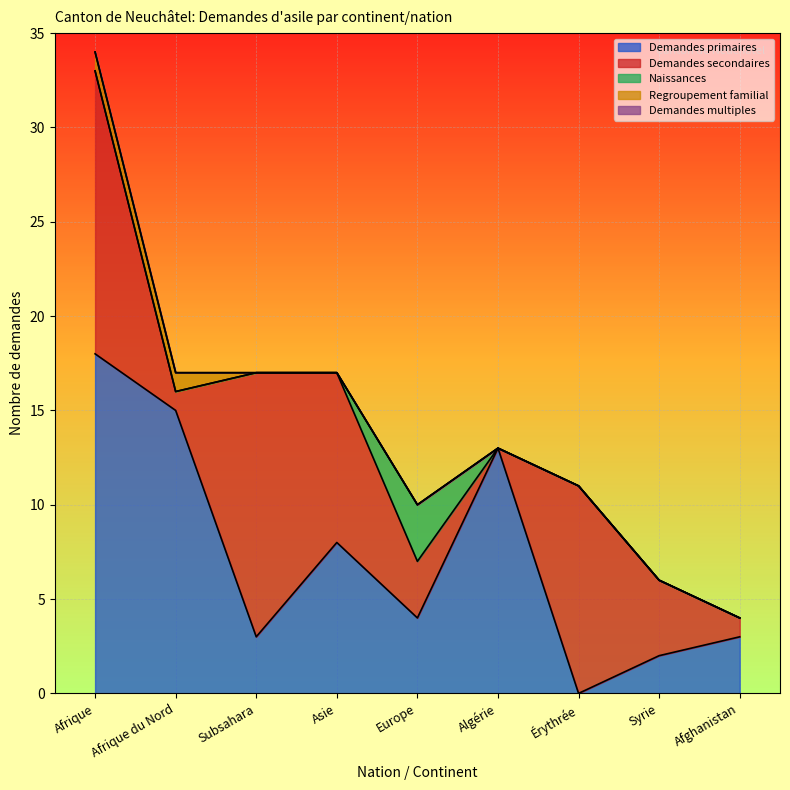

The value of Naissances at Afghanistan is 0. True or false?

True